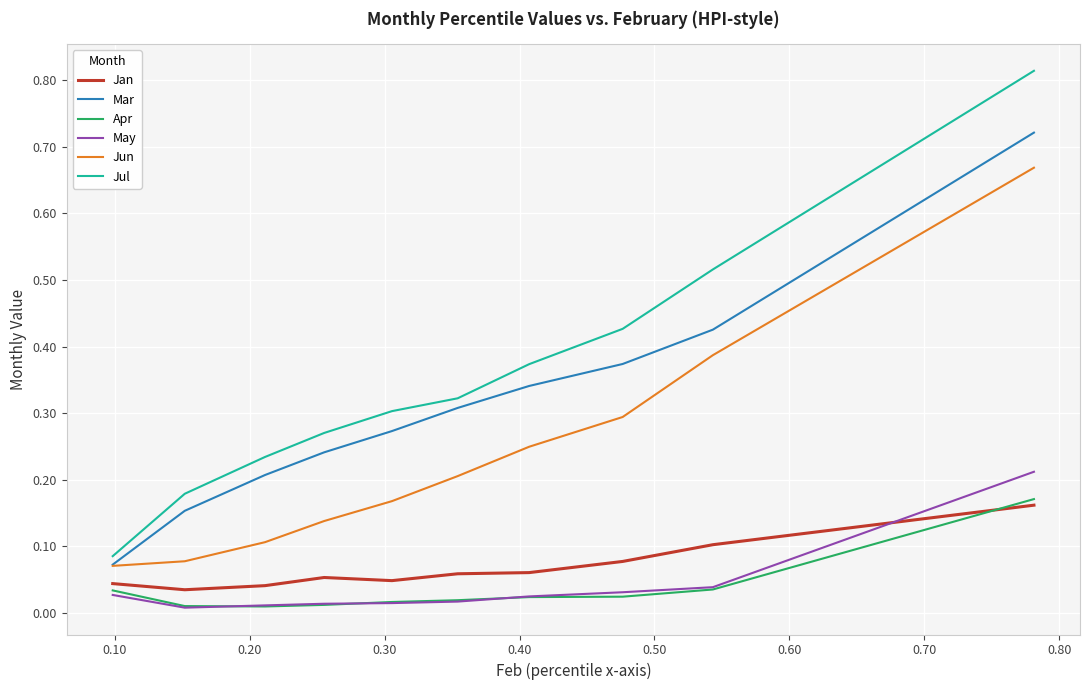

How many lines are shown in the chart?

6